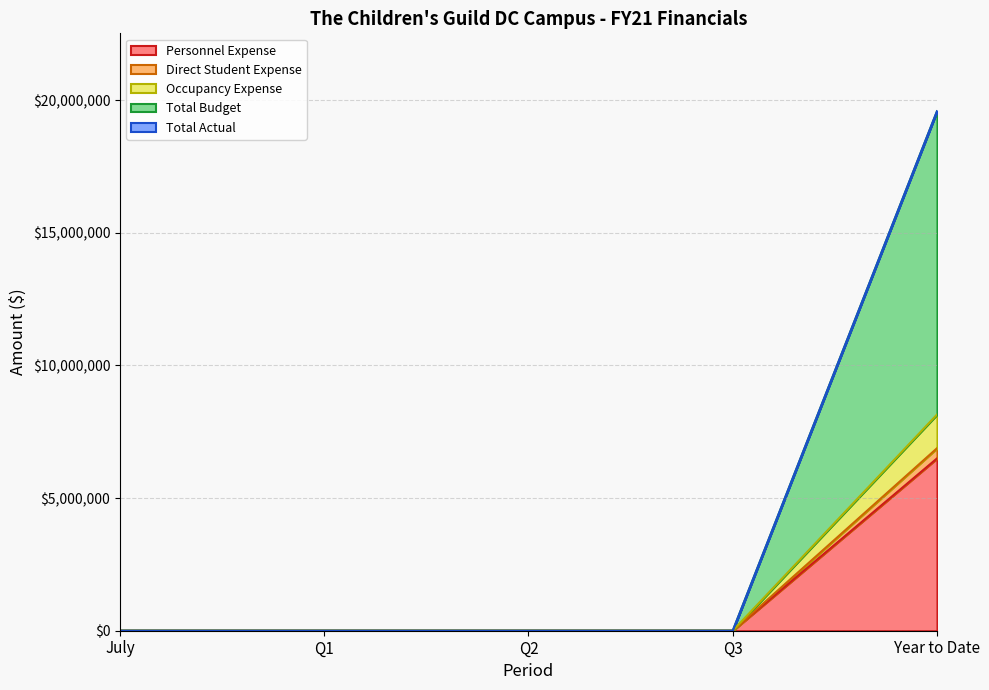

Is the value of Occupancy Expense at Year to Date greater than the value of Direct Student Expense at Year to Date?

Yes